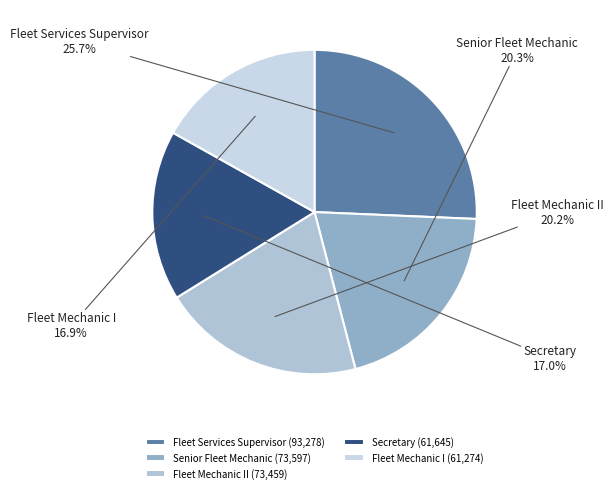

To the nearest percent, what percentage of the pie is Secretary?

17%